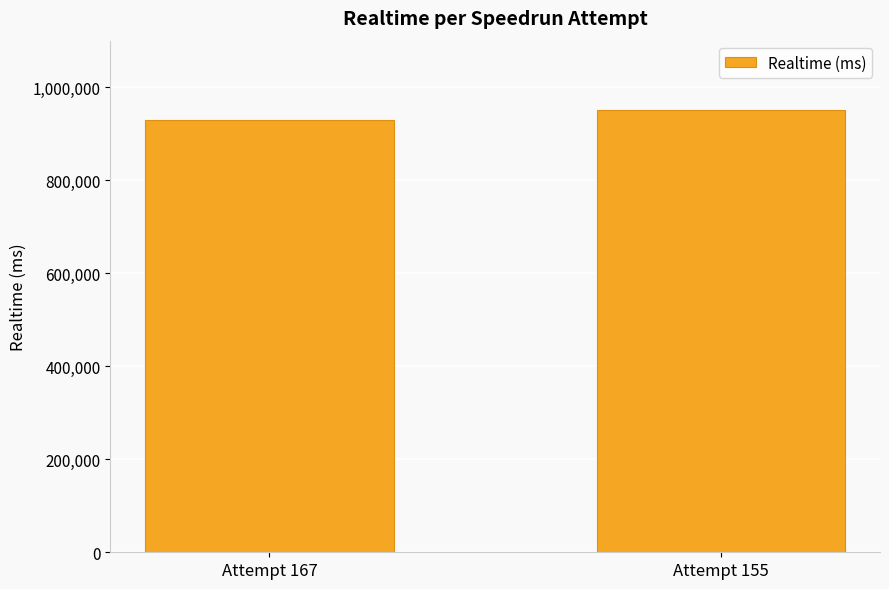

Reading left to right, extract all data points from this chart.

929903	949899